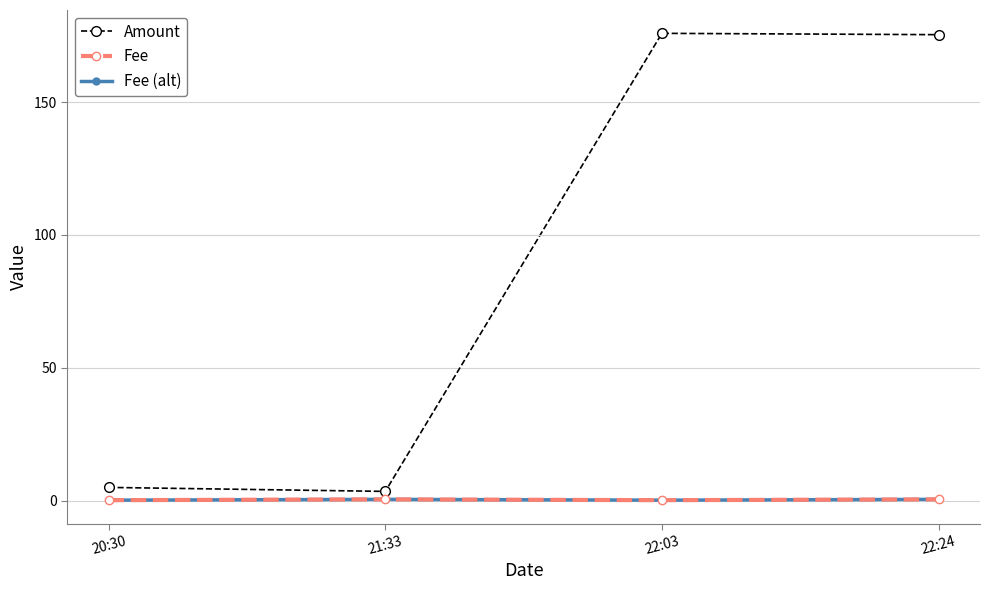

At which category does Fee reach its first local valley?

22:03